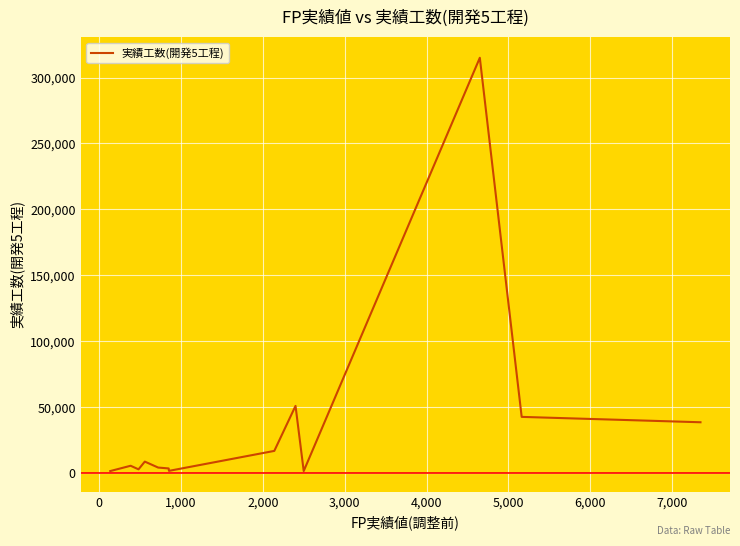

What is the greatest value displayed?

315000.0